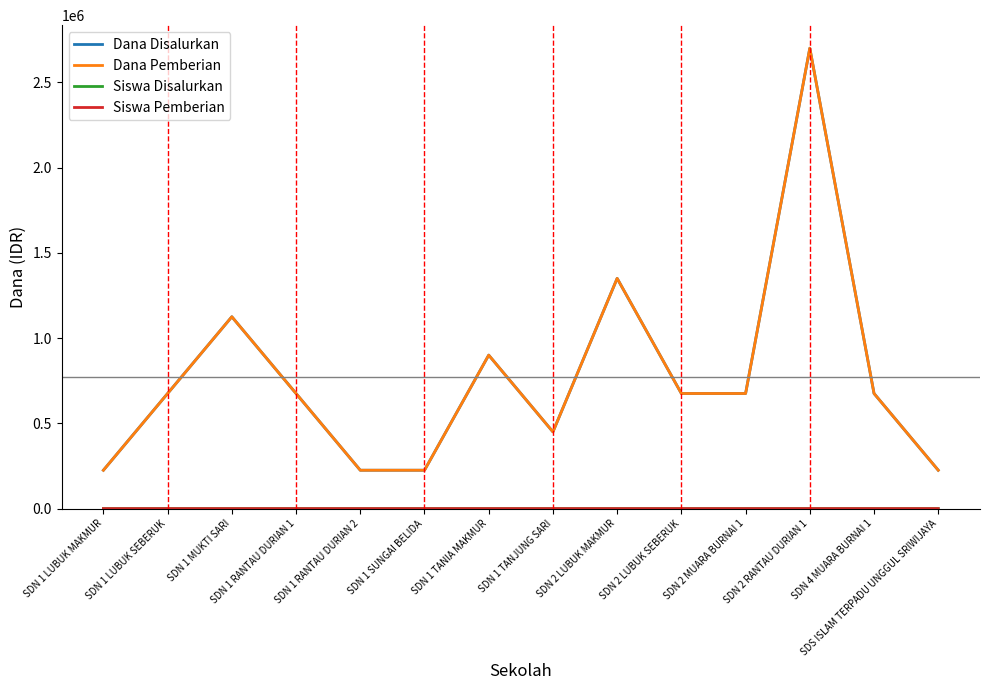

Is the value of Siswa Pemberian at SDN 1 RANTAU DURIAN 2 greater than the value of Dana Disalurkan at SDN 1 TANJUNG SARI?

No